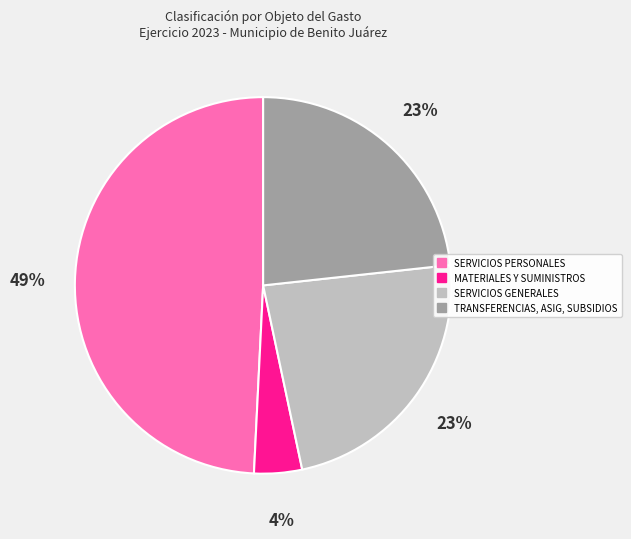

Combined, do SERVICIOS GENERALES and TRANSFERENCIAS, ASIG, SUBSIDIOS account for over 50%?

No